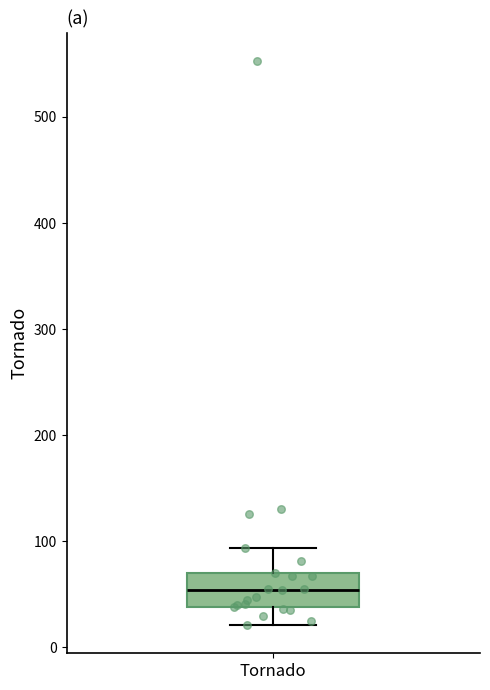

Read this box plot against the y-axis: the position of the median line, the range covered by the box, and the ends of both whiskers. The values are not printed on the chart, so give them approximately, as read against the axis.

median 50, box 40 to 70, whiskers 20 to 90